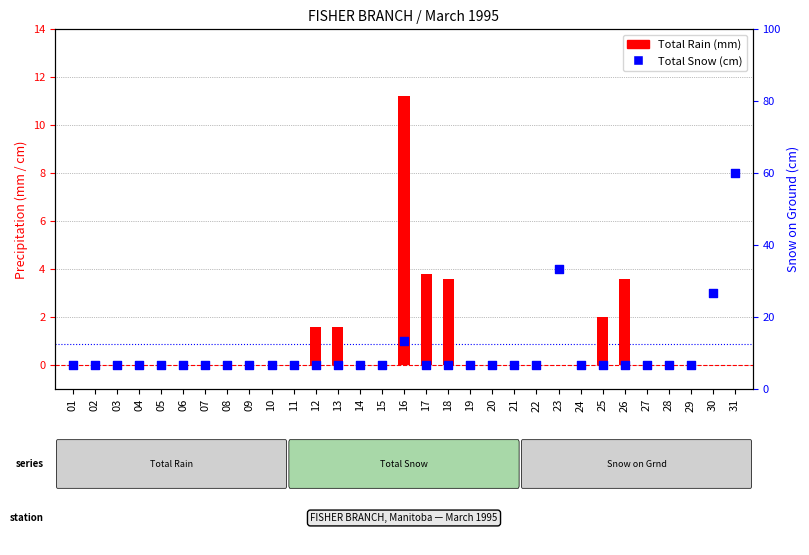

Which series contains the highest Y value?

Total Rain (mm)